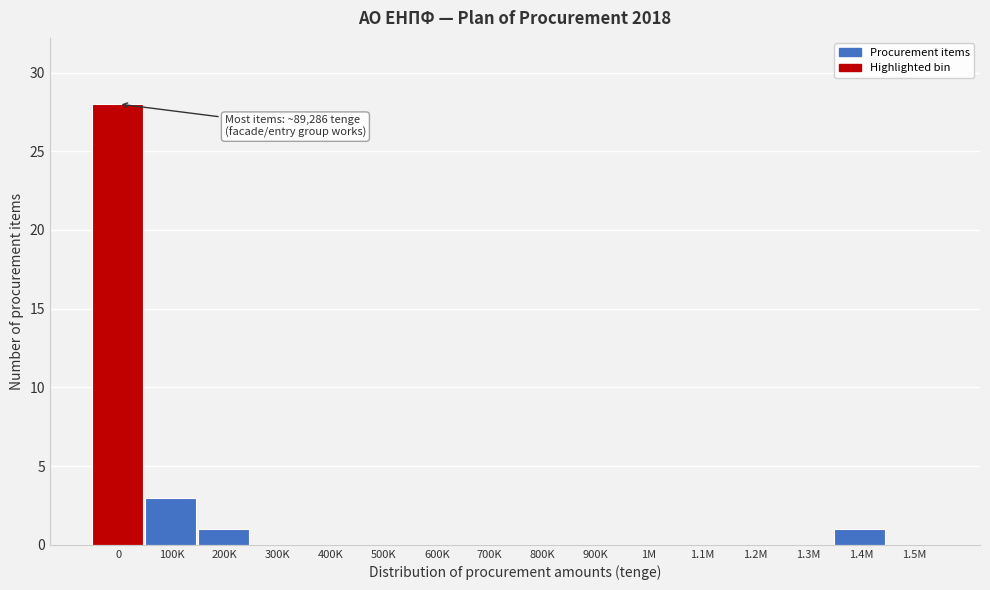

Reading right to left, list all the values displayed in this chart.

1.5M=0	1.4M=1	1.3M=0	1.2M=0	1.1M=0	1M=0	900K=0	800K=0	700K=0	600K=0	500K=0	400K=0	300K=0	200K=1	100K=3	0=28